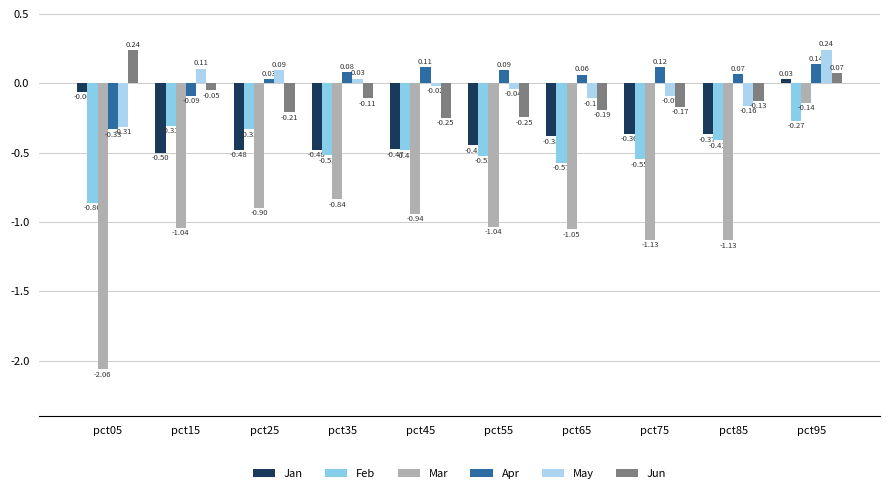

What is the spread (max minus min) of values at pct55?

1.1